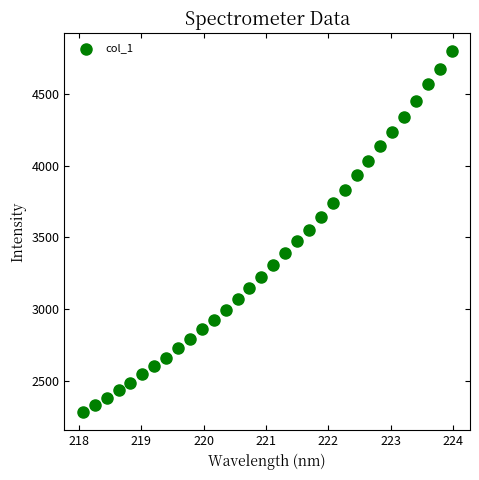

What is the range of Y values (max minus min)?

2518.8